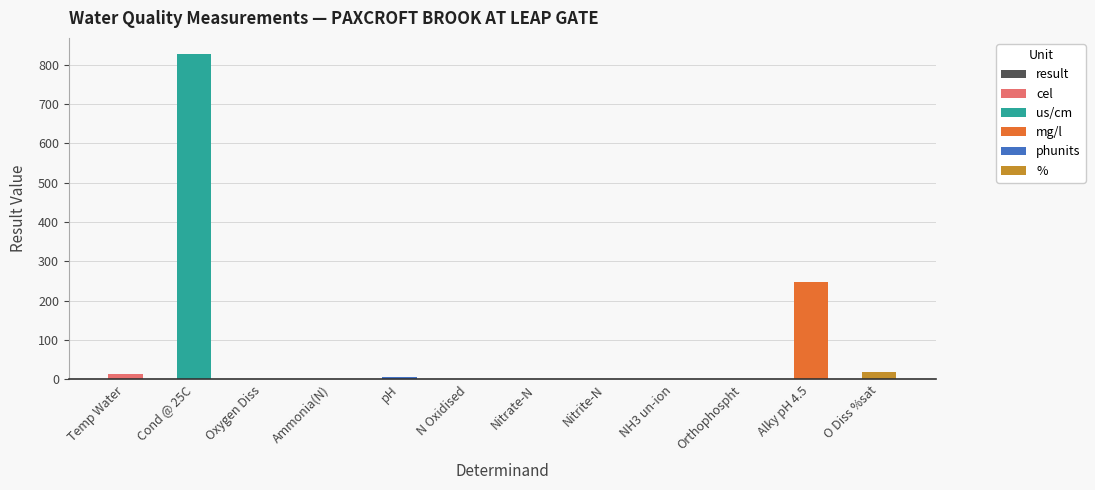

Reading right to left, transcribe all the data shown in this chart.

O Diss %sat=19.4	Alky pH 4.5=249.0	Orthophospht=0.1	NH3 un-ion=0.0	Nitrite-N=0.0	Nitrate-N=0.2	N Oxidised=0.2	pH=7.5	Ammonia(N)=0.1	Oxygen Diss=2.0	Cond @ 25C=827.0	Temp Water=12.8